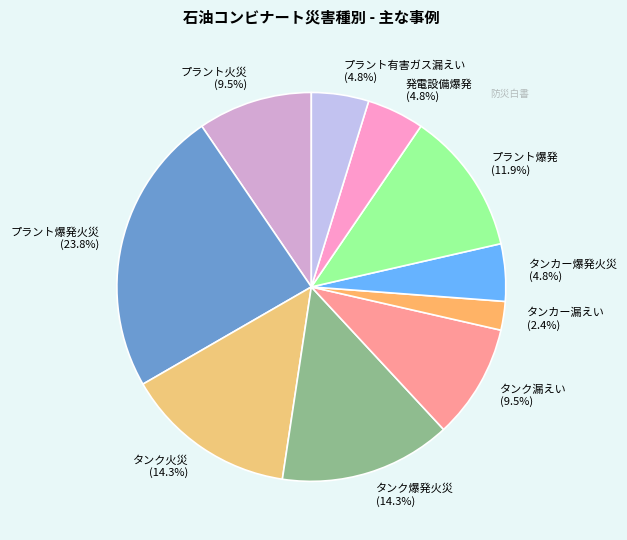

Does プラント爆発 account for over 50% of the chart?

No